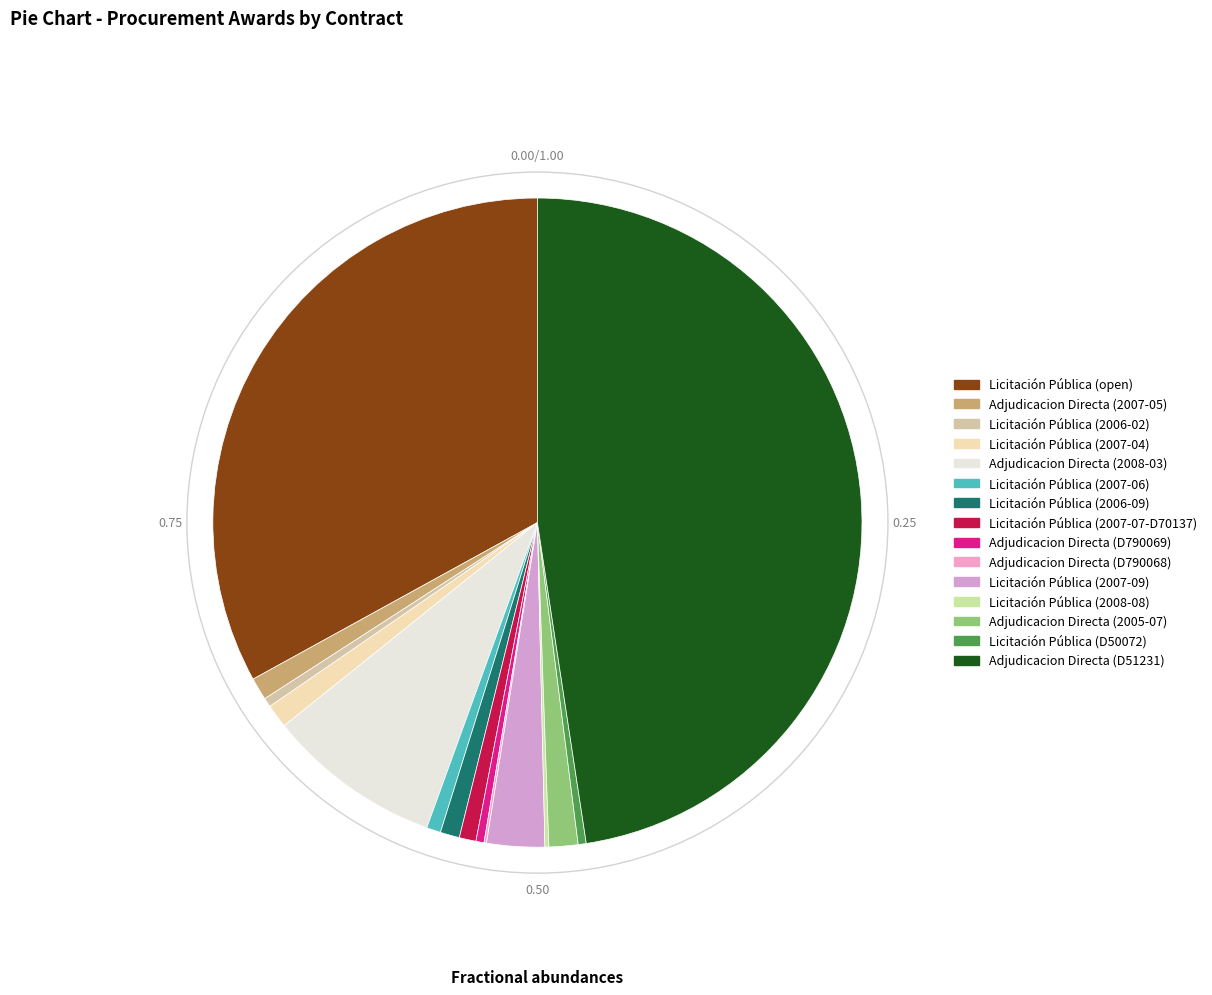

Is there a majority slice in this chart?

No